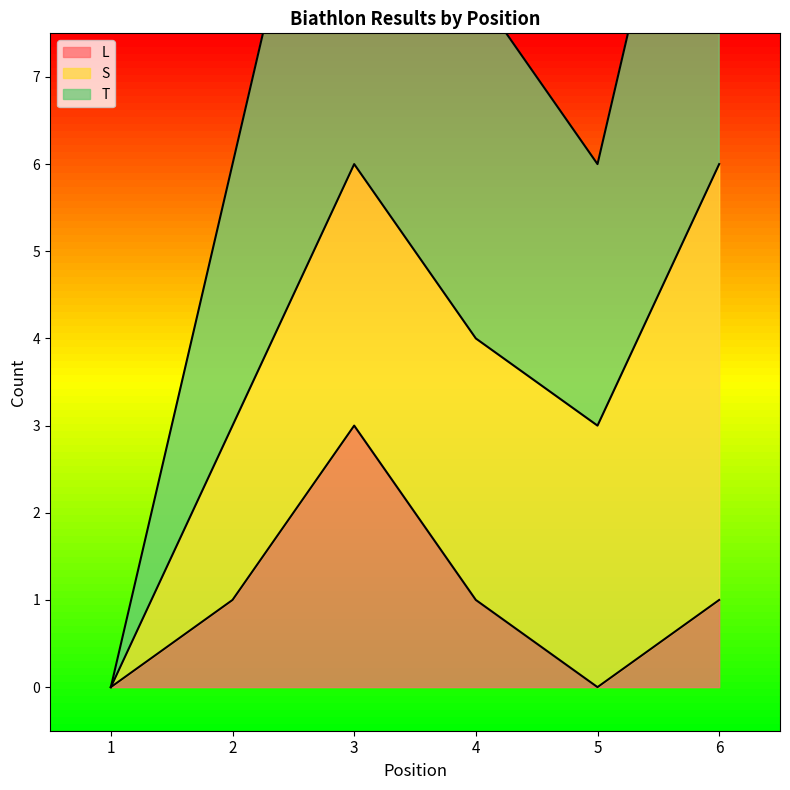

Does the chart have visible grid lines?

No